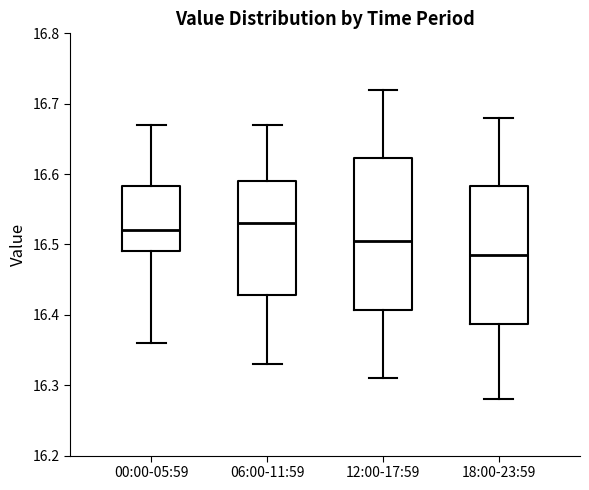

Which box has the highest median line?

06:00-11:59